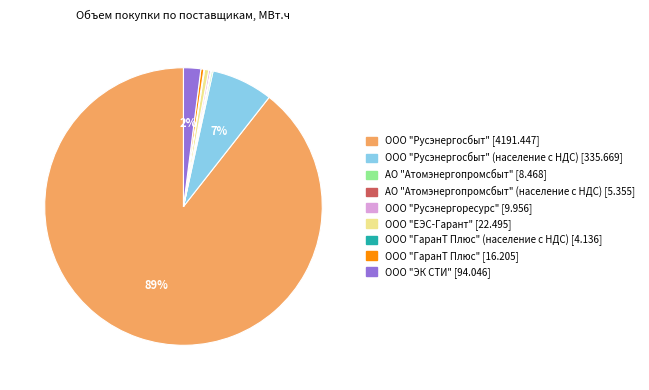

Is there a majority slice in this chart?

Yes